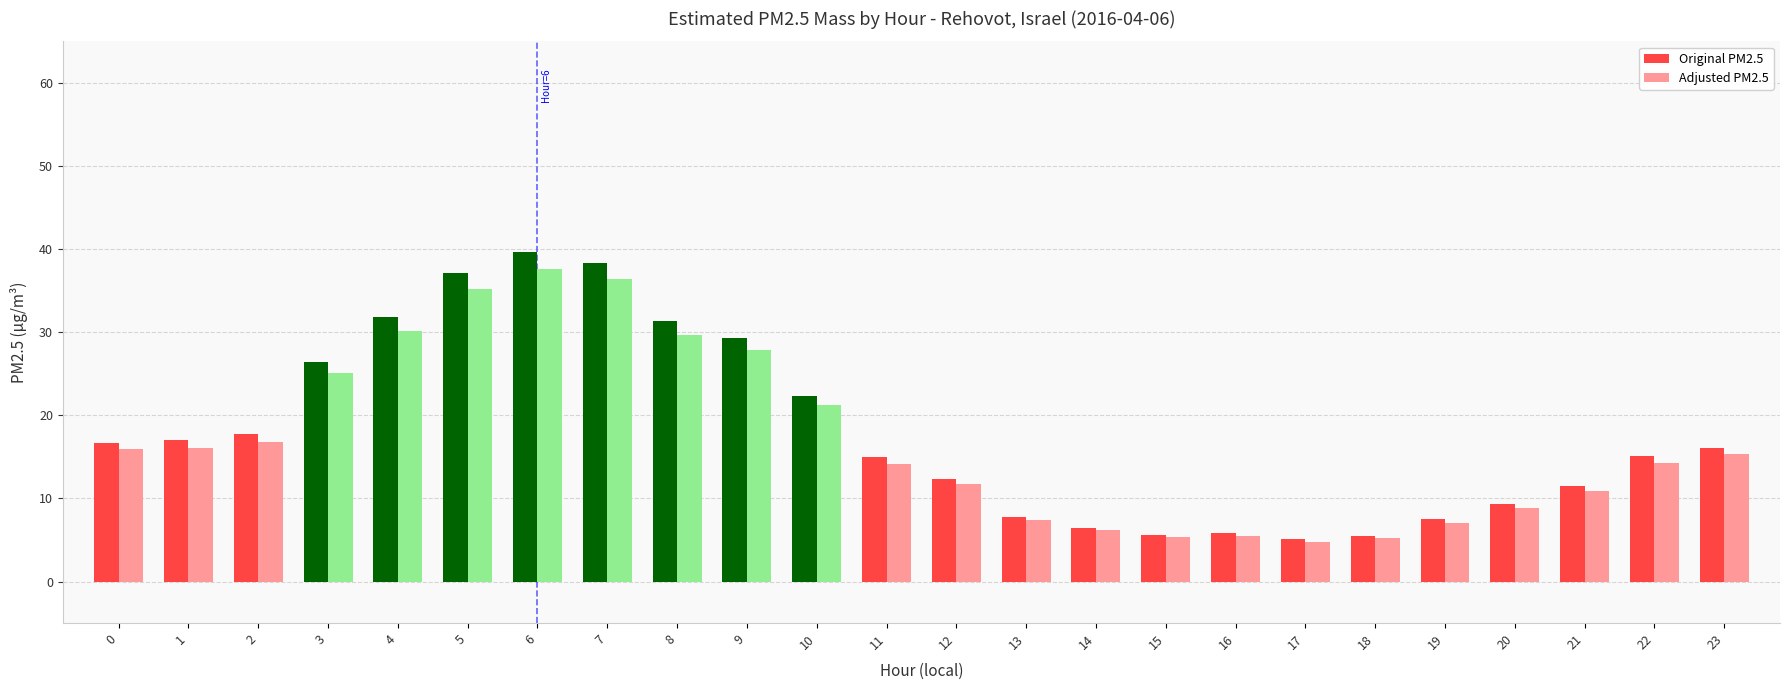

What is the sum of the Adjusted PM2.5 values at 22 and 23?

29.6